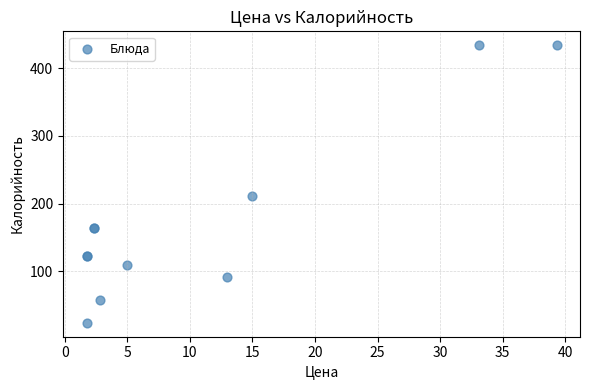

What Y value in the scatter plot is closest to 228?

211.5